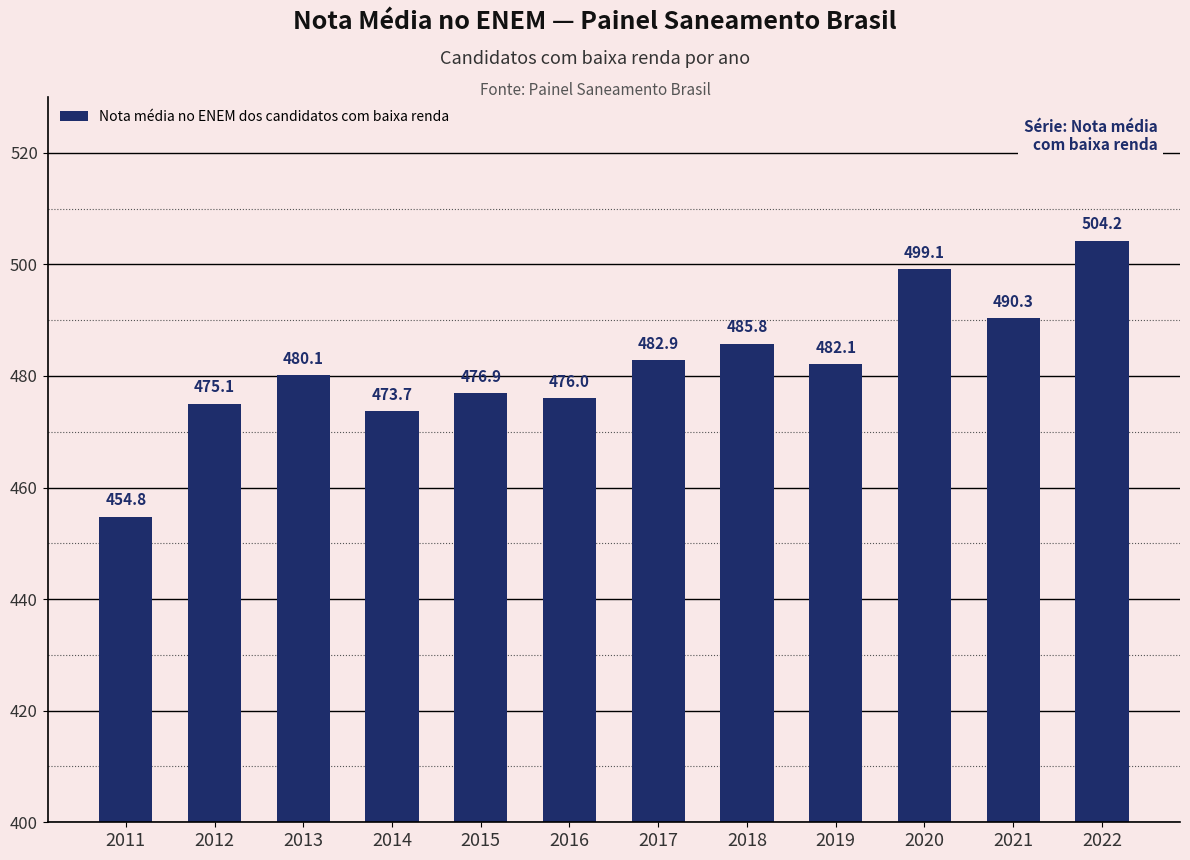

What is the value of the 7th bar from the left?

482.9